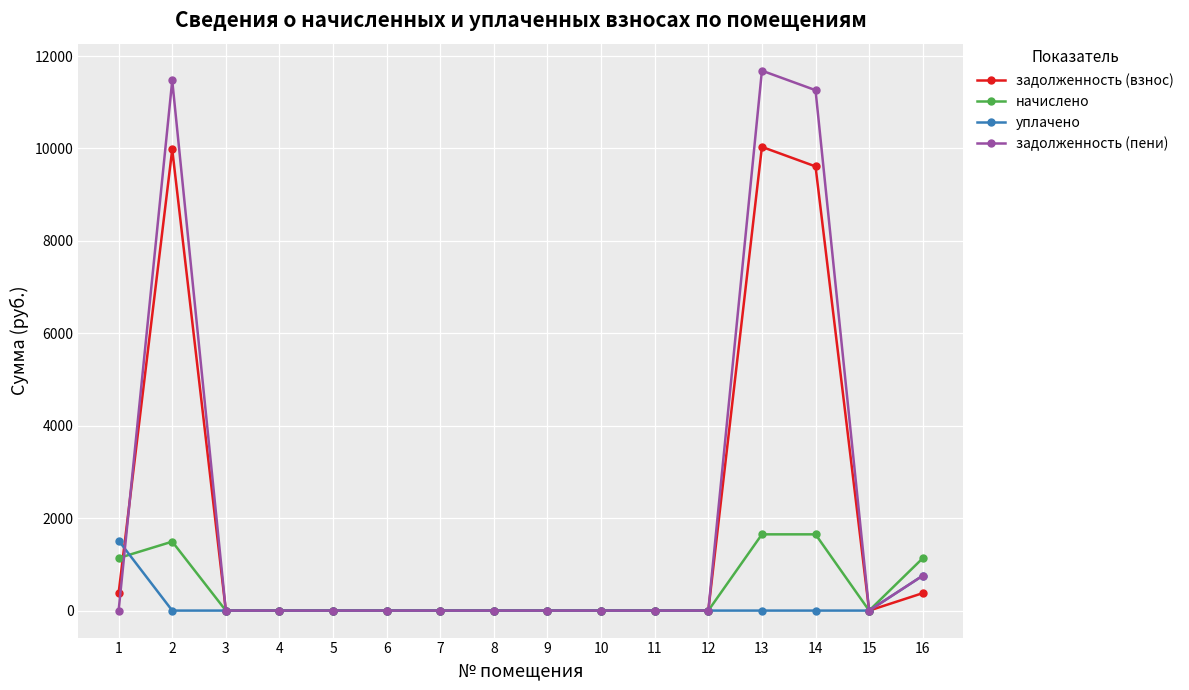

What is the highest value of the начислено series?

1649.7